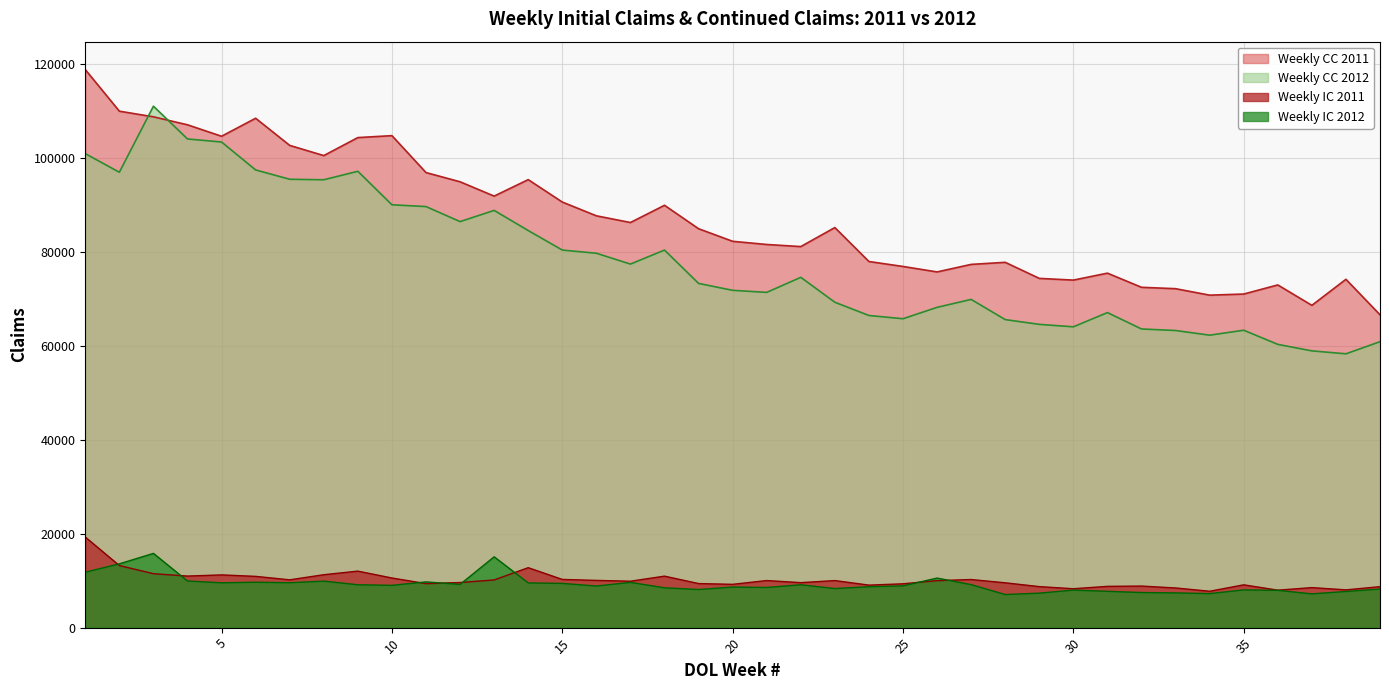

What is the sum of the Weekly IC 2011 values at 3 and 33?

19924